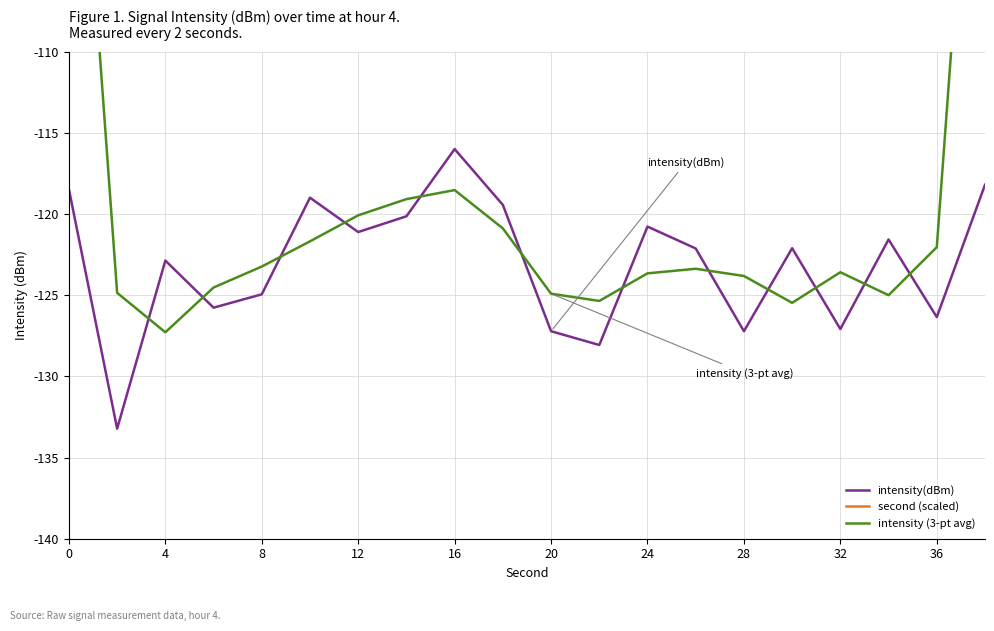

Between 24 and 18, which is larger?

24